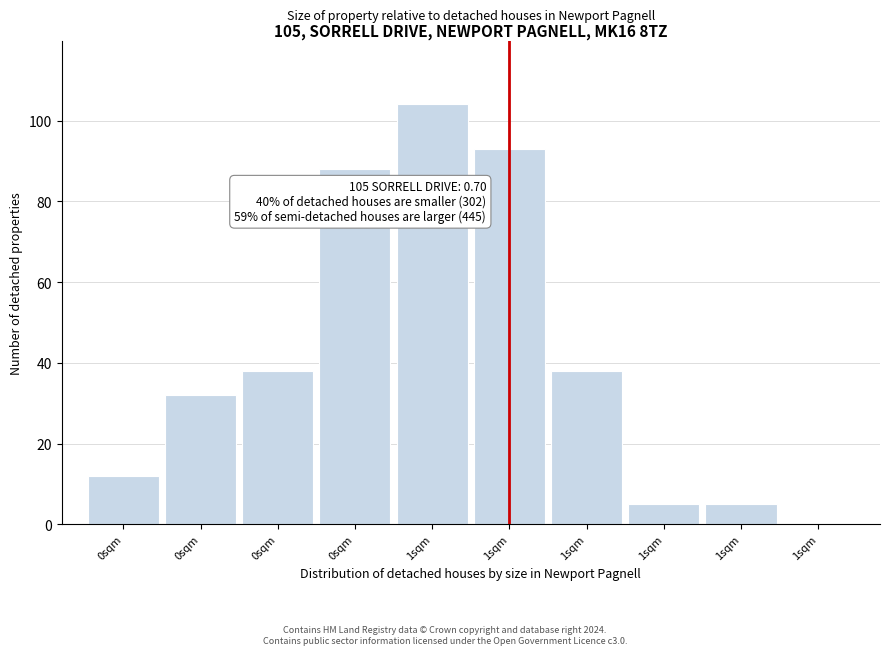

How many categories are shown in the chart?

10